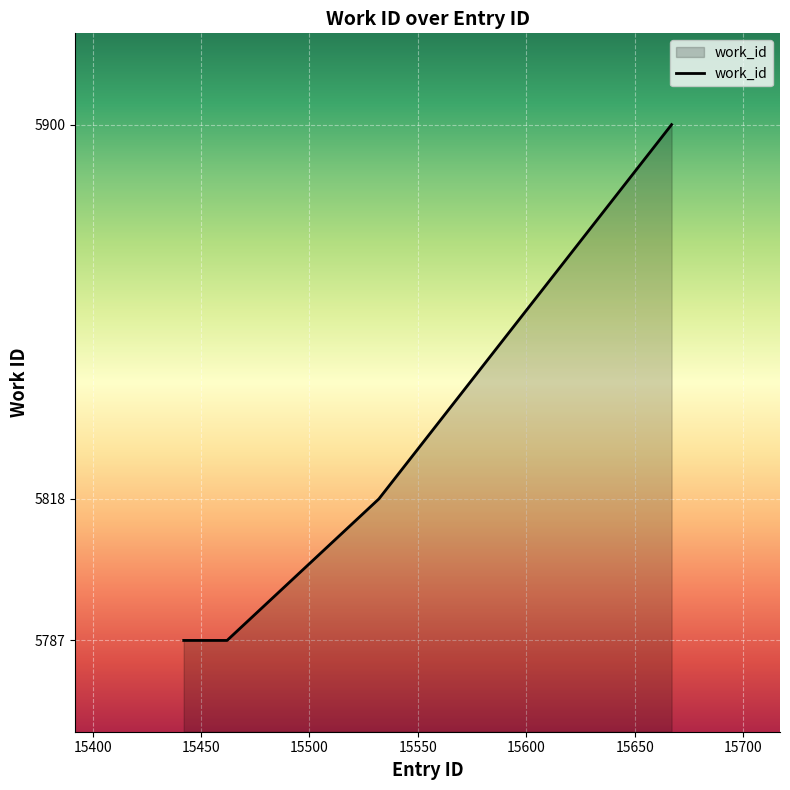

What is the minimum value shown in the chart?

5787